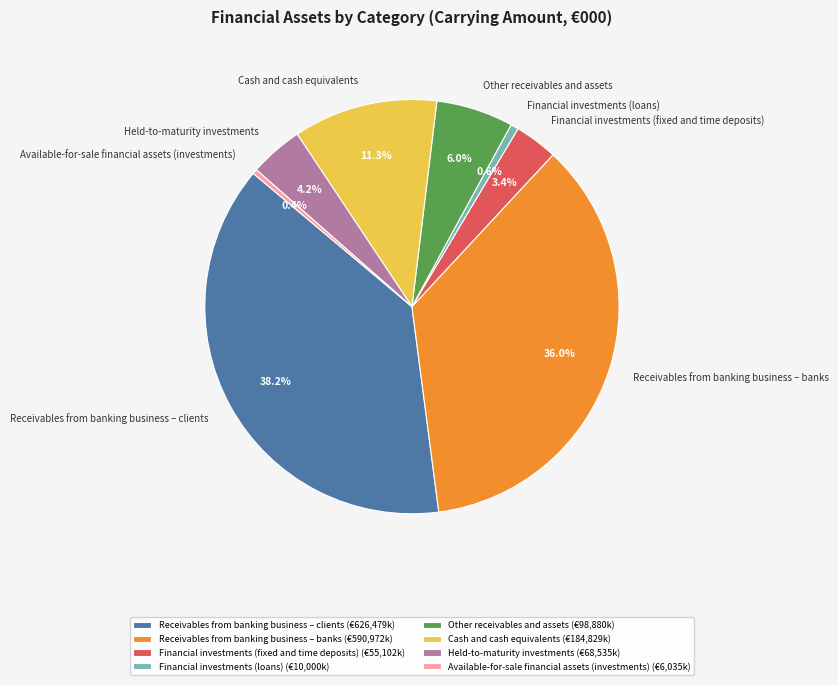

To the nearest percent, what is the average slice percentage?

12%